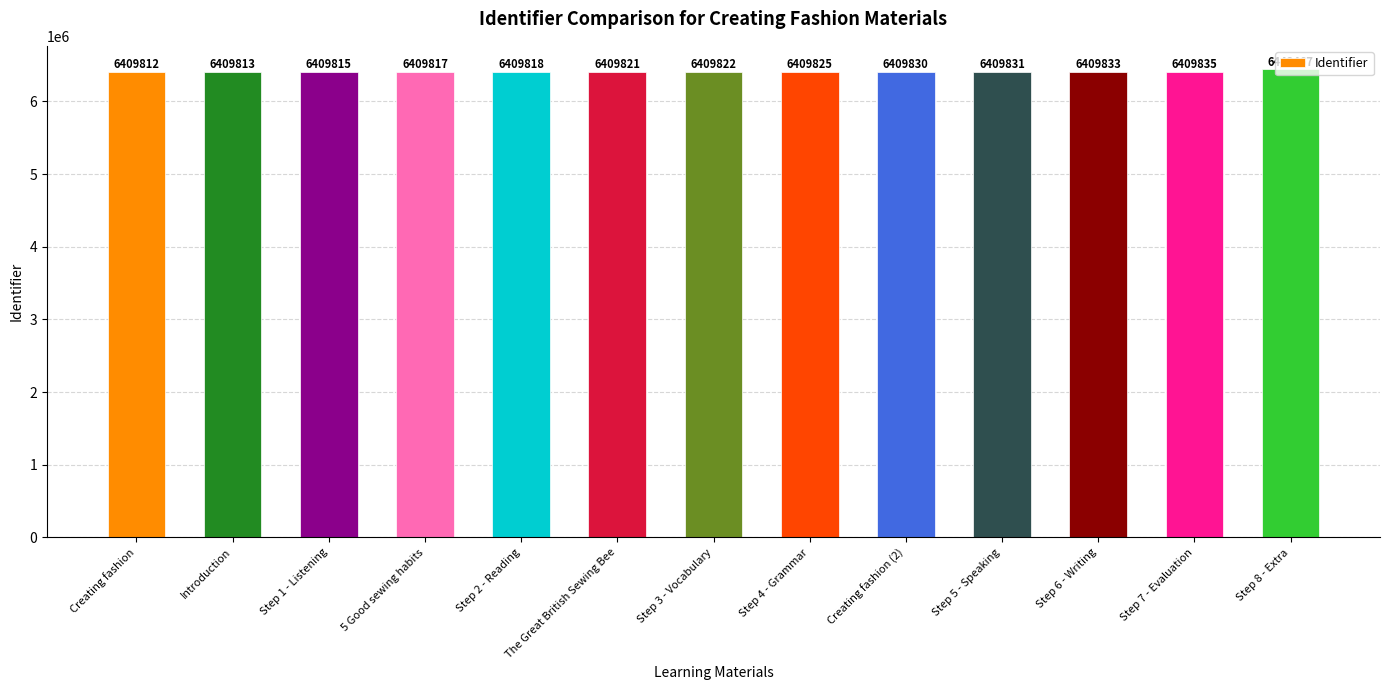

What is the difference between the maximum and minimum values?

33655